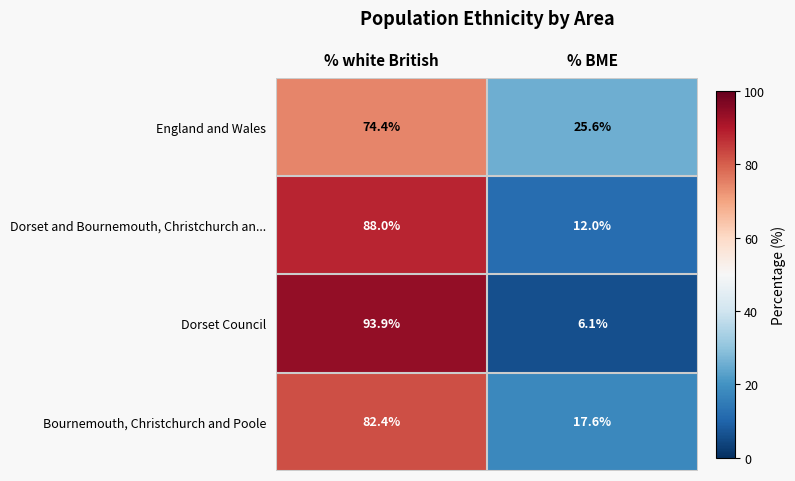

What is the spread (max minus min) of values at % white British?

19.5